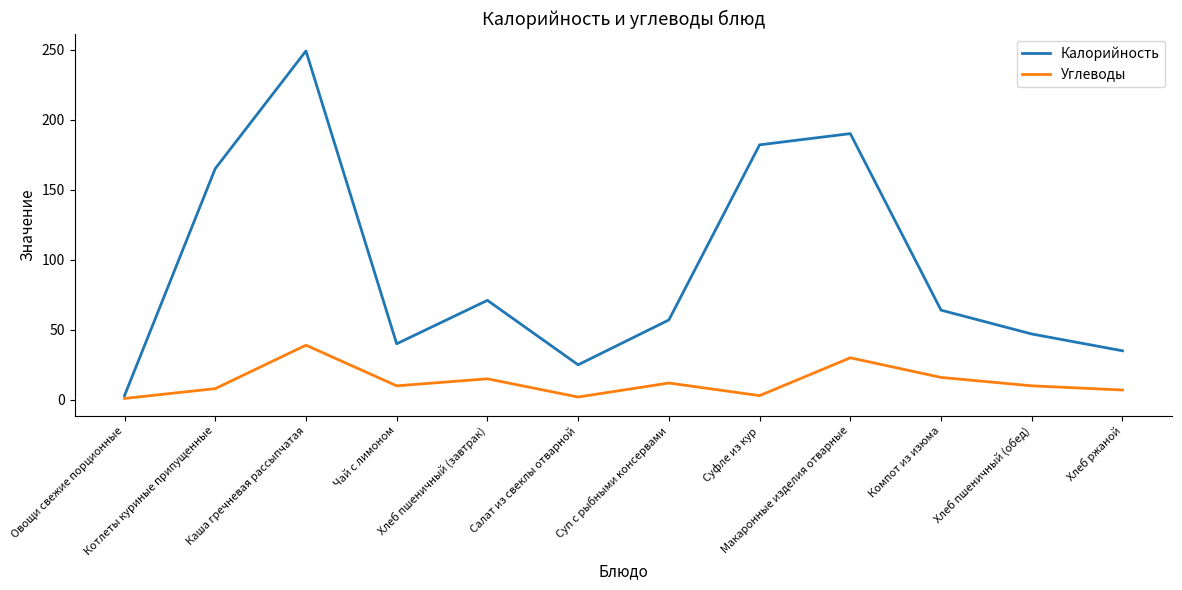

Which series has the largest total across all categories?

Калорийность